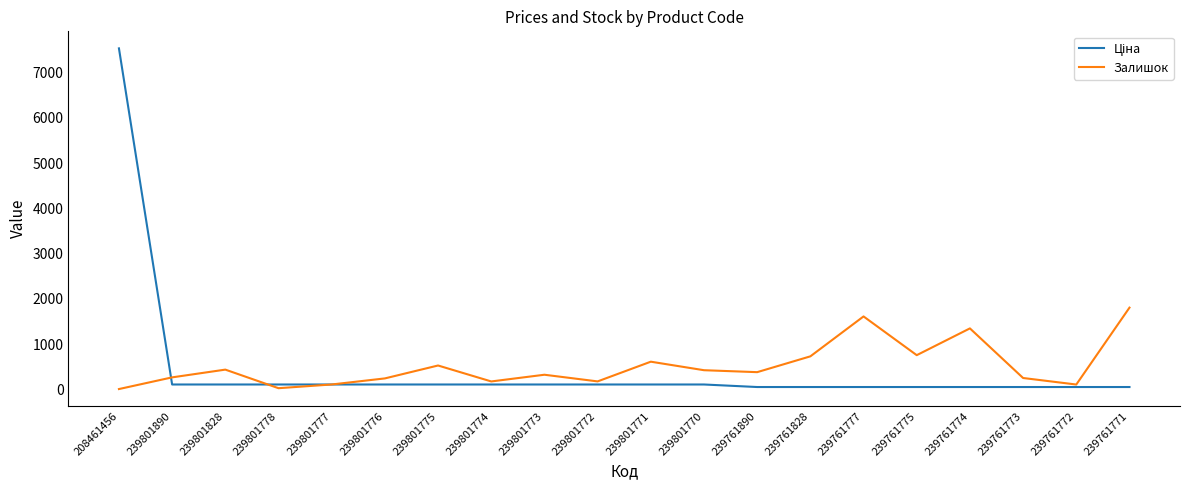

At which category is the sum across all series the highest?

208461456